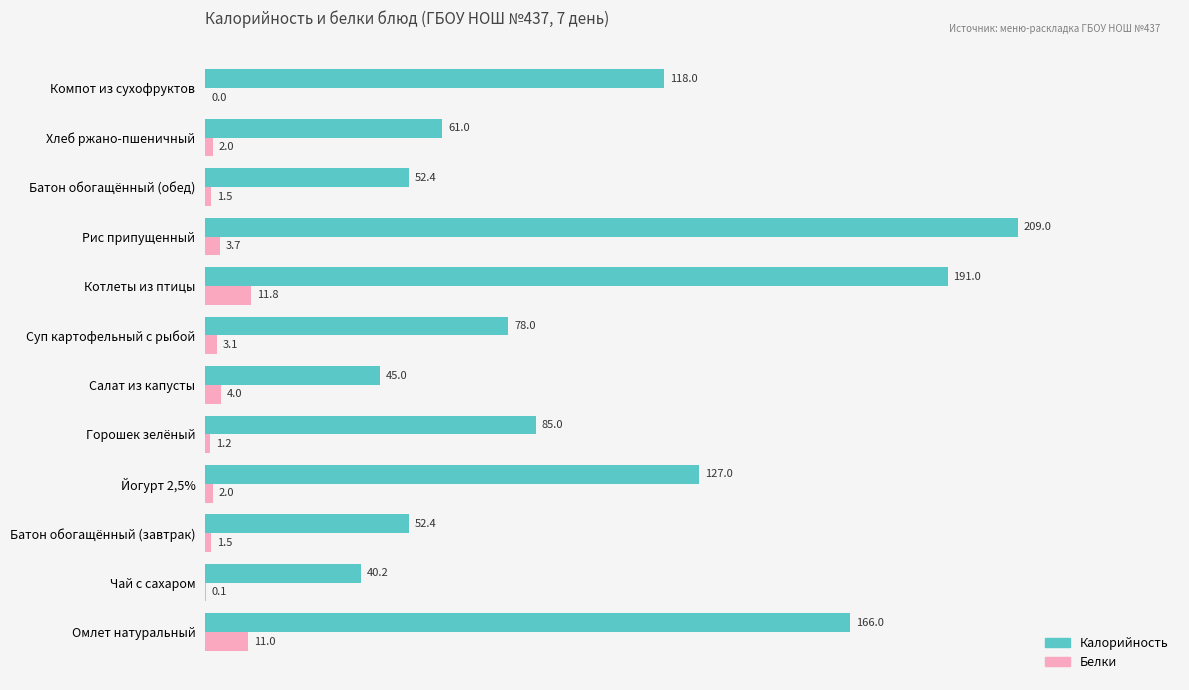

How many data points does each series have?

12